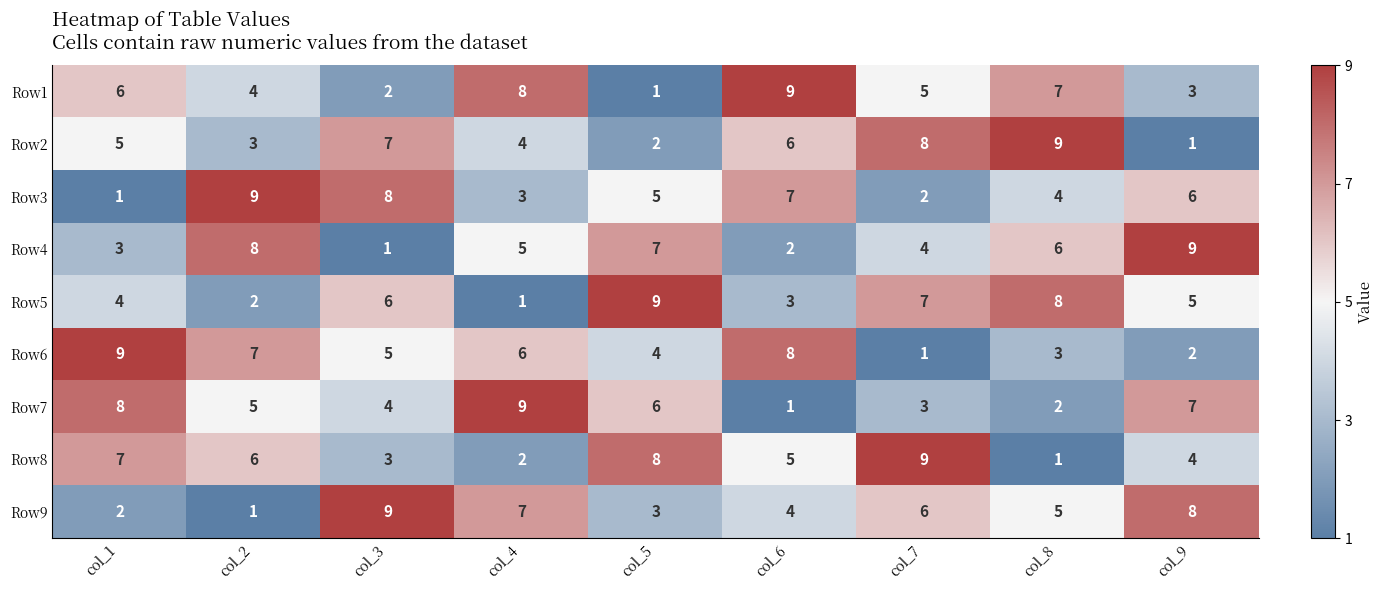

Which series changed the most between col_3 and col_4?

Row1